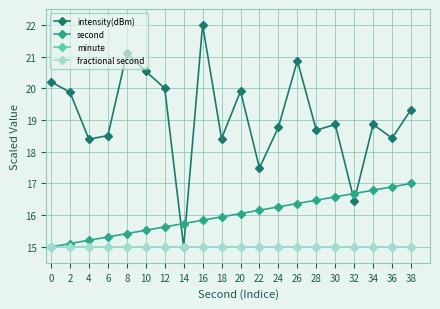

True or false: fractional second has more than 1 points higher than both neighbors.

False